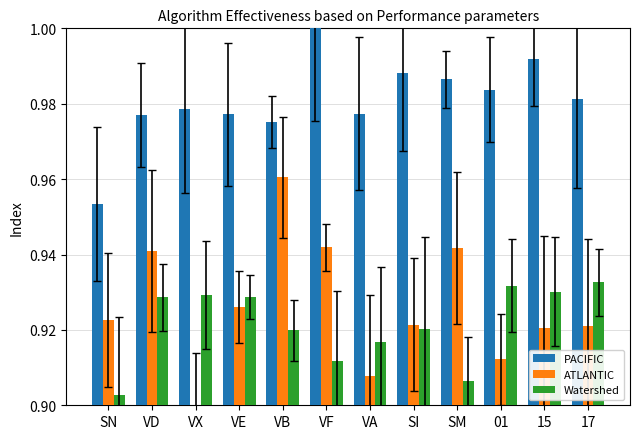

The Watershed series shows 0.5 at VB. True or false?

False